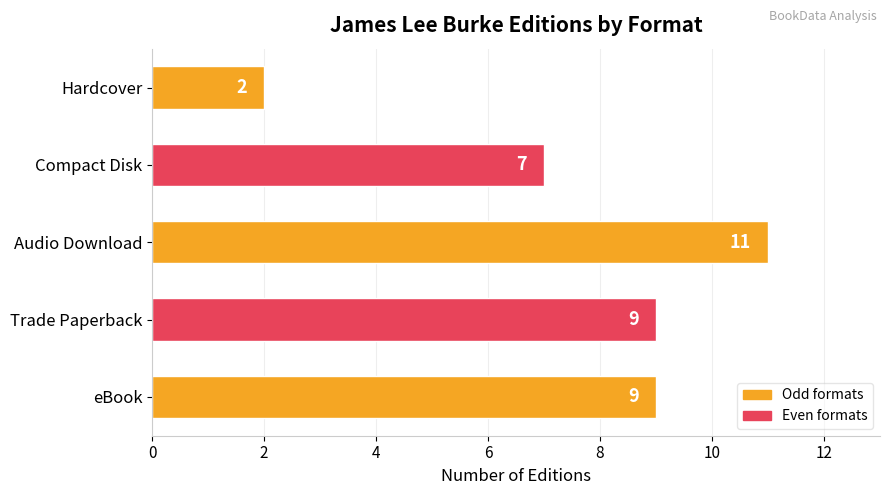

The chart shows a value of 3 at eBook. True or false?

False